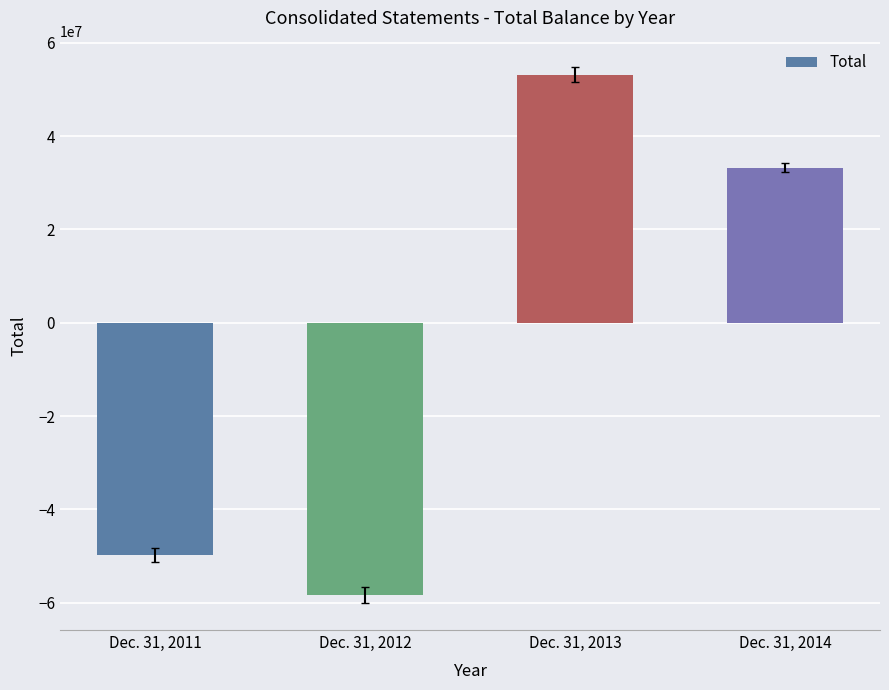

What is the sum of all values?

-21742247